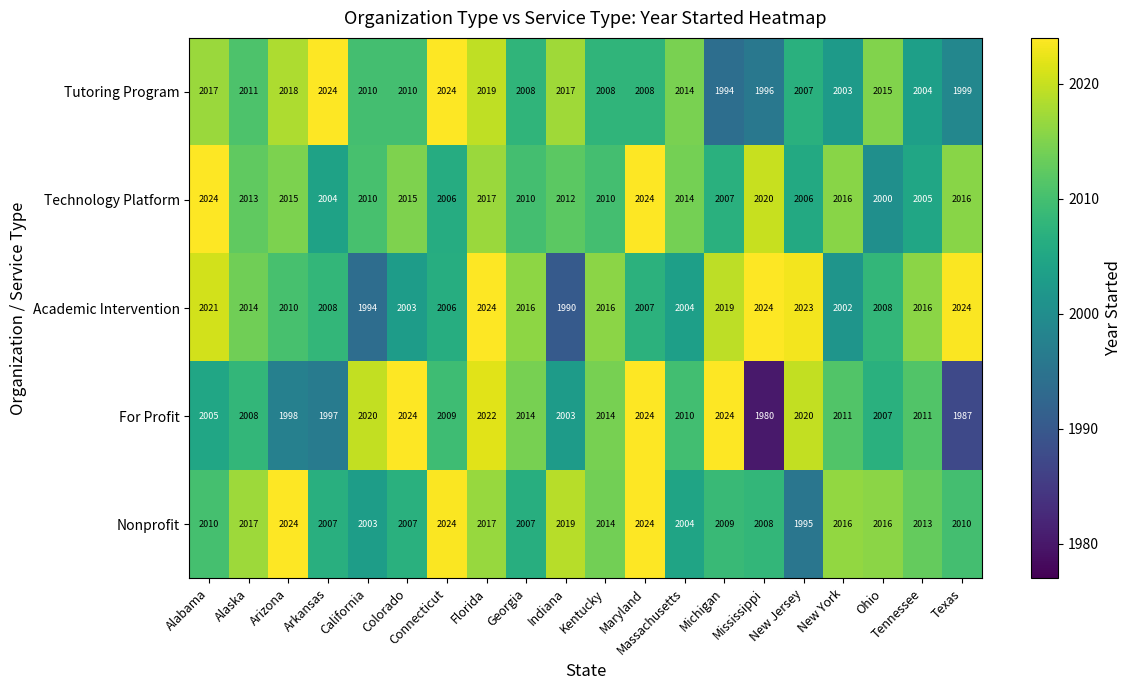

What is the minimum value for Nonprofit?

1995